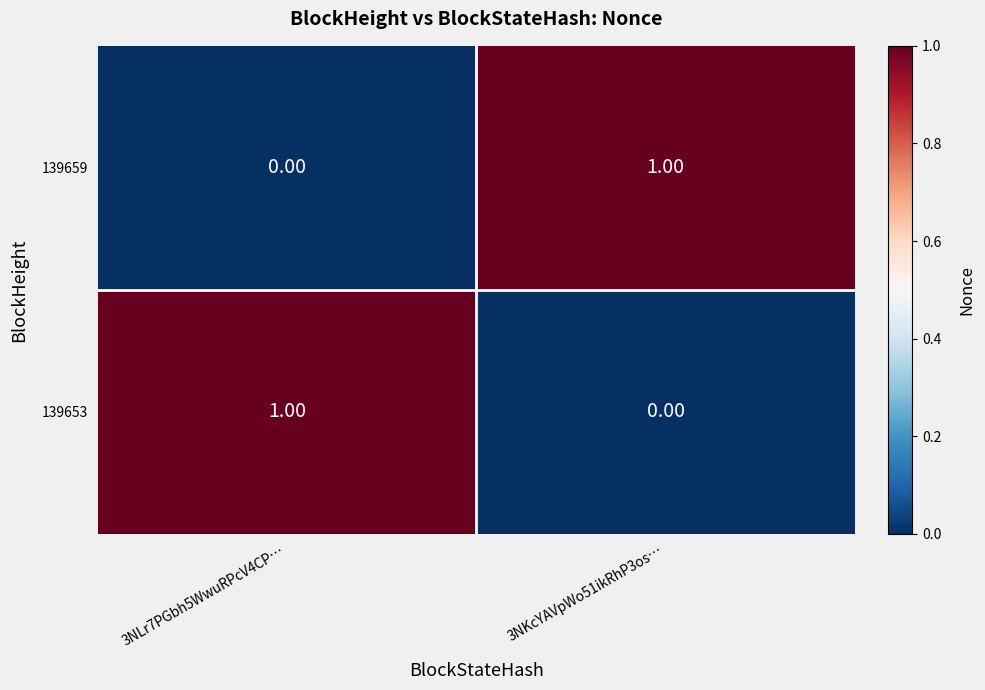

Is the value of 139659 at 3NLr7PGbh5WwuRPcV4CP… greater than the value of 139653 at 3NLr7PGbh5WwuRPcV4CP…?

No